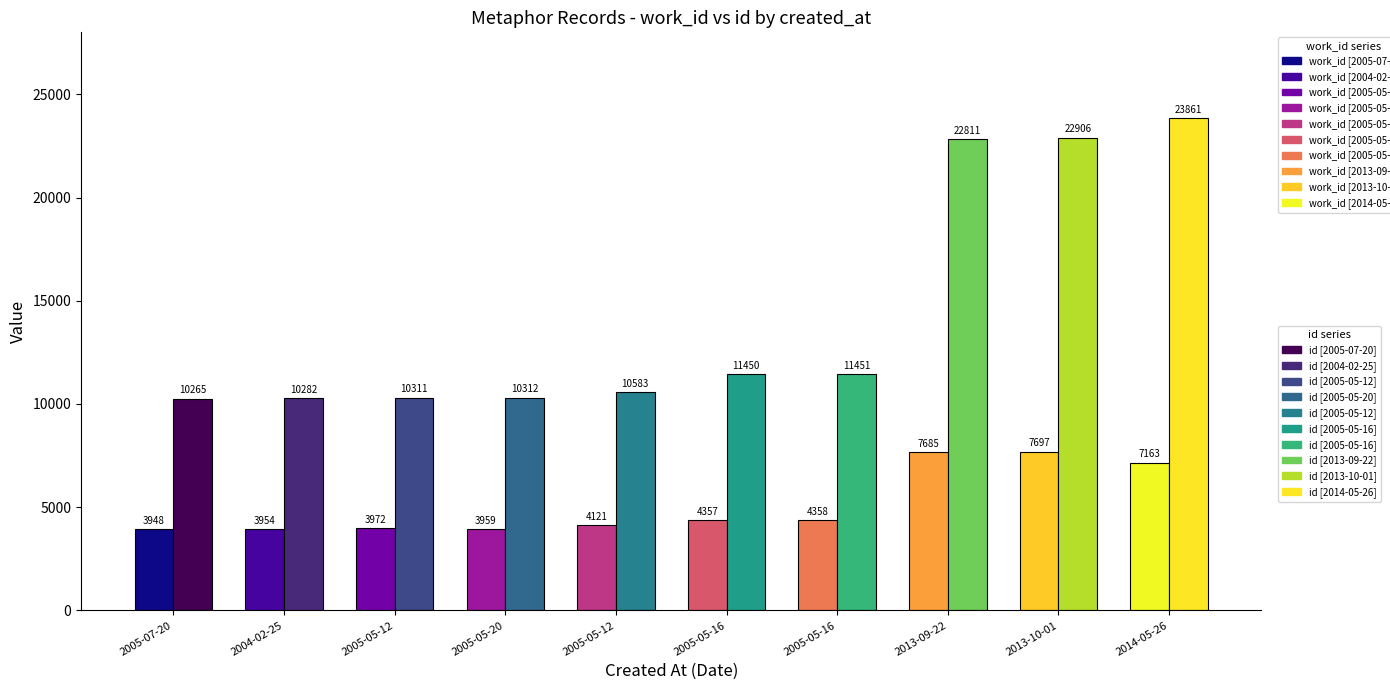

Reading left to right, extract all data points from this chart.

work_id: 2005-07-20=3948	2004-02-25=3954	2005-05-12=3972	2005-05-20=3959	2005-05-12=4121	2005-05-16=4357	2005-05-16=4358	2013-09-22=7685	2013-10-01=7697	2014-05-26=7163
id: 2005-07-20=10265	2004-02-25=10282	2005-05-12=10311	2005-05-20=10312	2005-05-12=10583	2005-05-16=11450	2005-05-16=11451	2013-09-22=22811	2013-10-01=22906	2014-05-26=23861